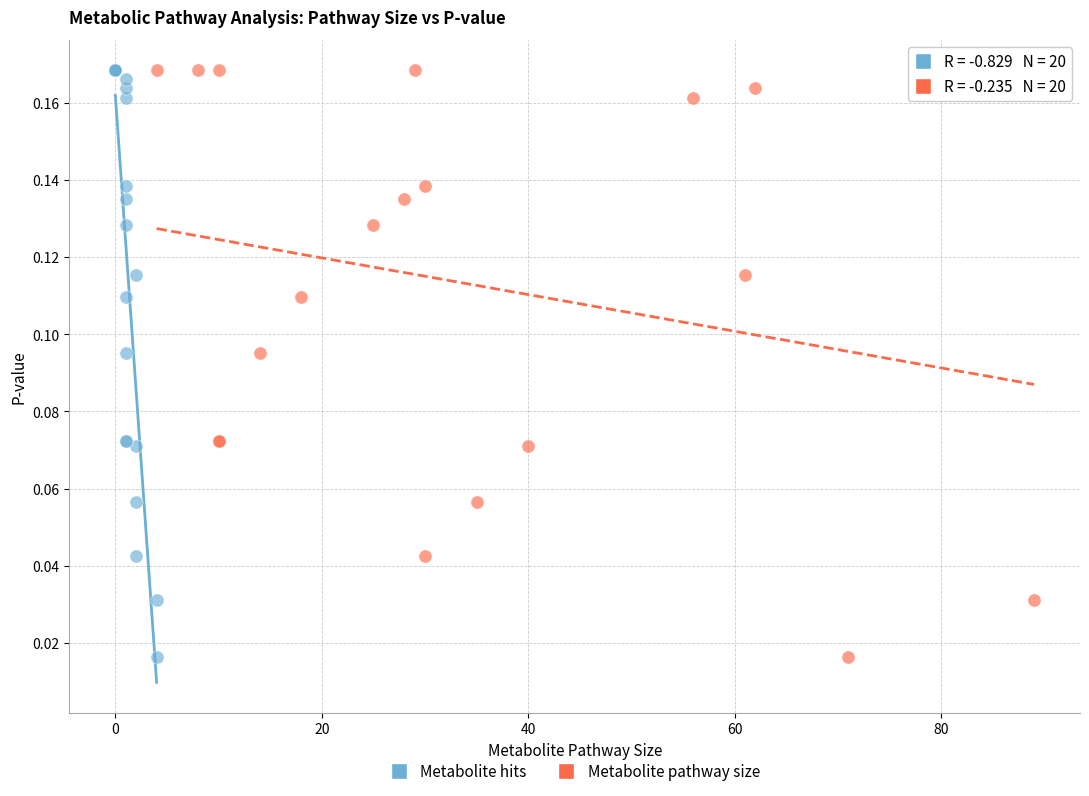

What are all the series names shown in the legend?

Metabolite hits, Metabolite pathway size